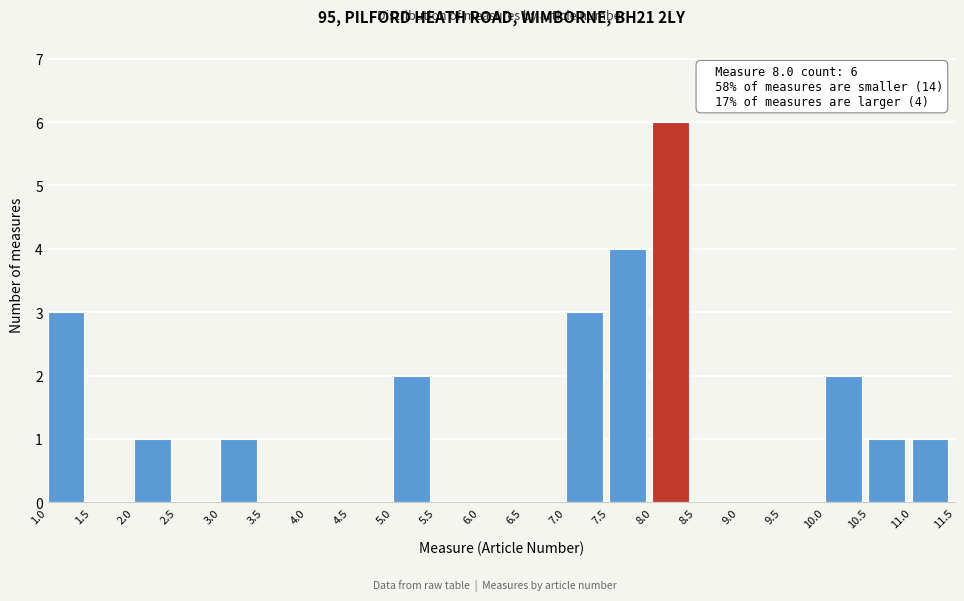

Over which range of the x-axis is the bar tallest?

8.0 to 8.5